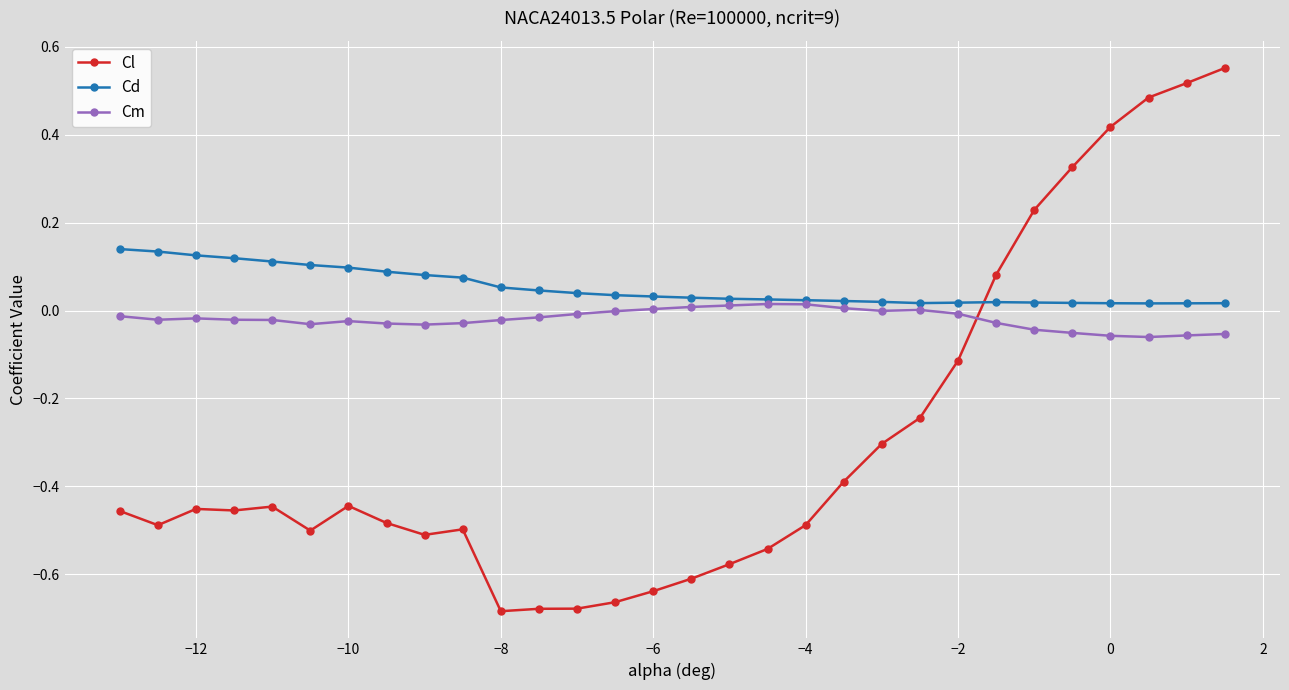

True or false: Cd has more than 0 points higher than both neighbors.

True